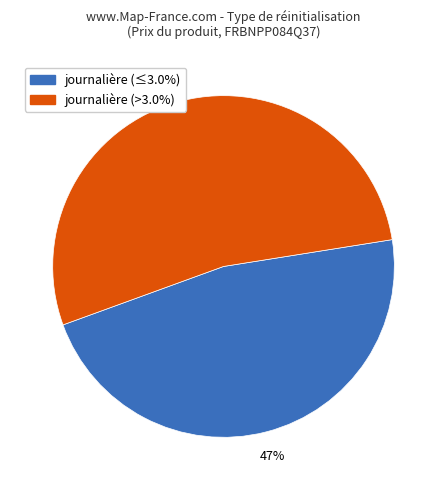

To the nearest percent, what is the difference between the largest and smallest slice percentages?

6%